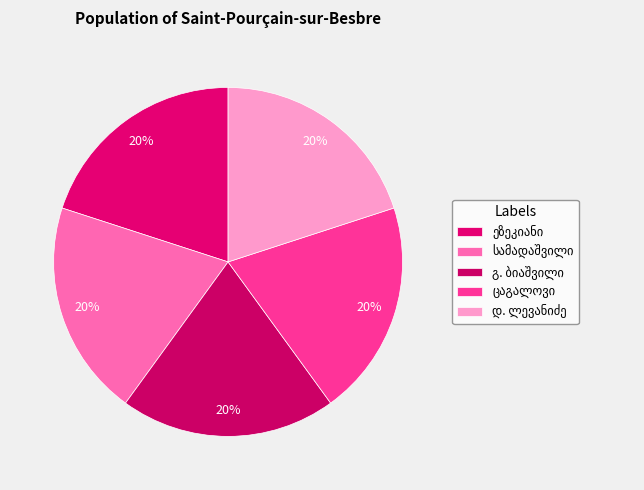

Is ეზეკიანი the majority of the pie?

No